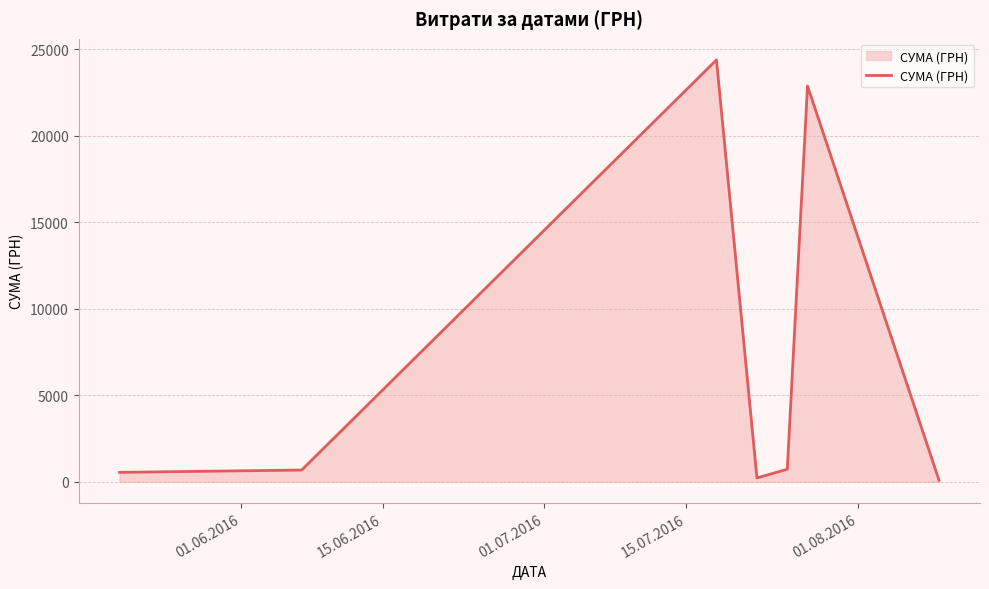

What is the sum of all values?

49445.0